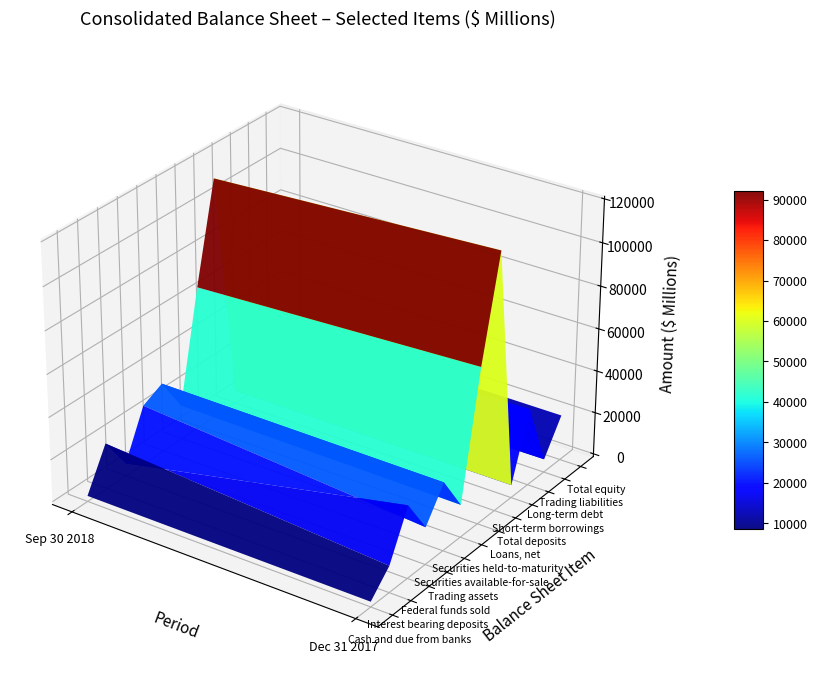

True or false: Securities available-for-sale has a value of 30700 at 1.

True